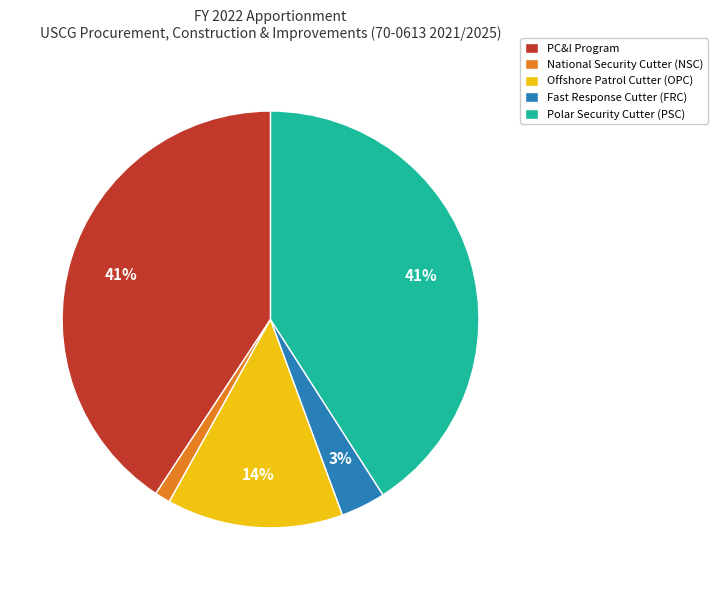

Which category has the smallest portion of the pie?

National Security Cutter (NSC)